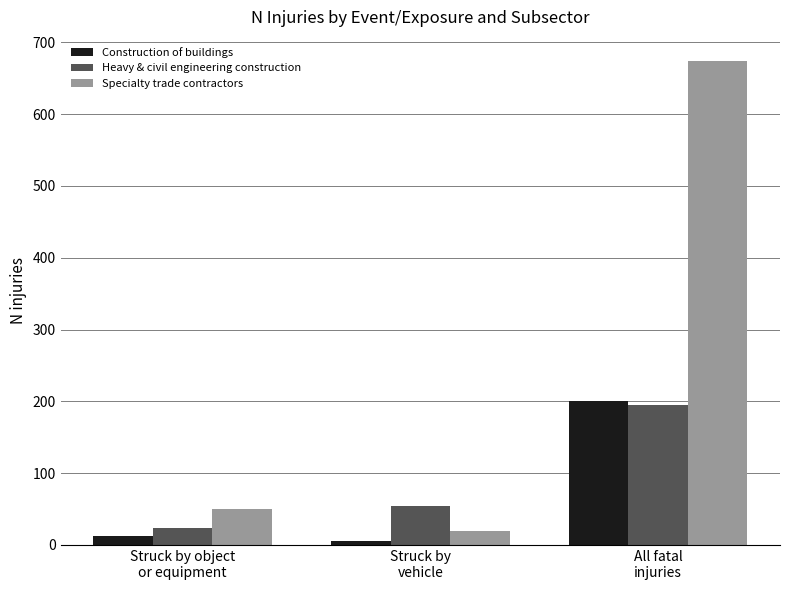

What position from the left is Struck by object
or equipment?

1